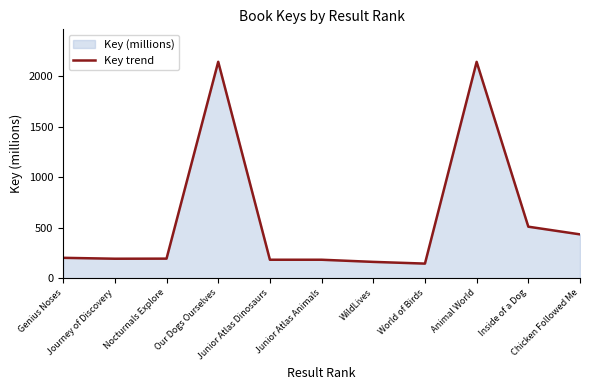

Approximately how many times larger is the value at Journey of Discovery compared to Junior Atlas Animals?

1.1